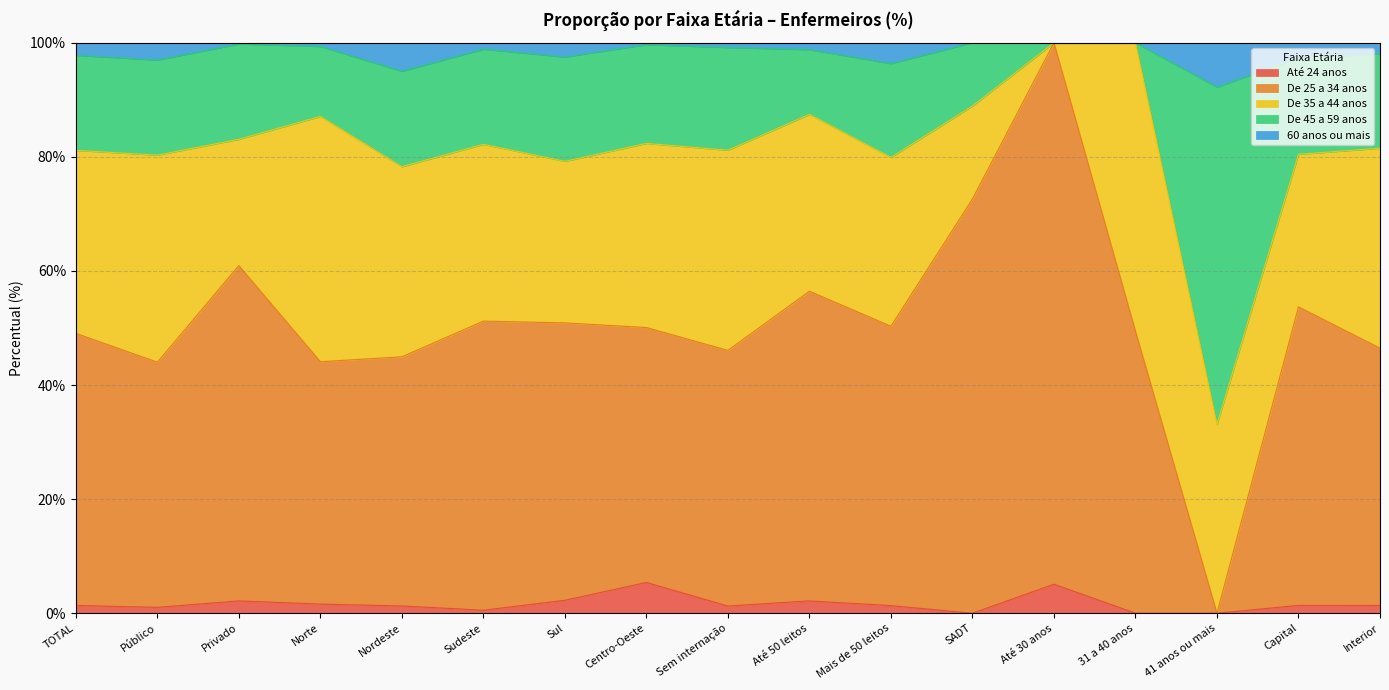

Is it true that Até 24 anos equals 2.2 at Privado?

True